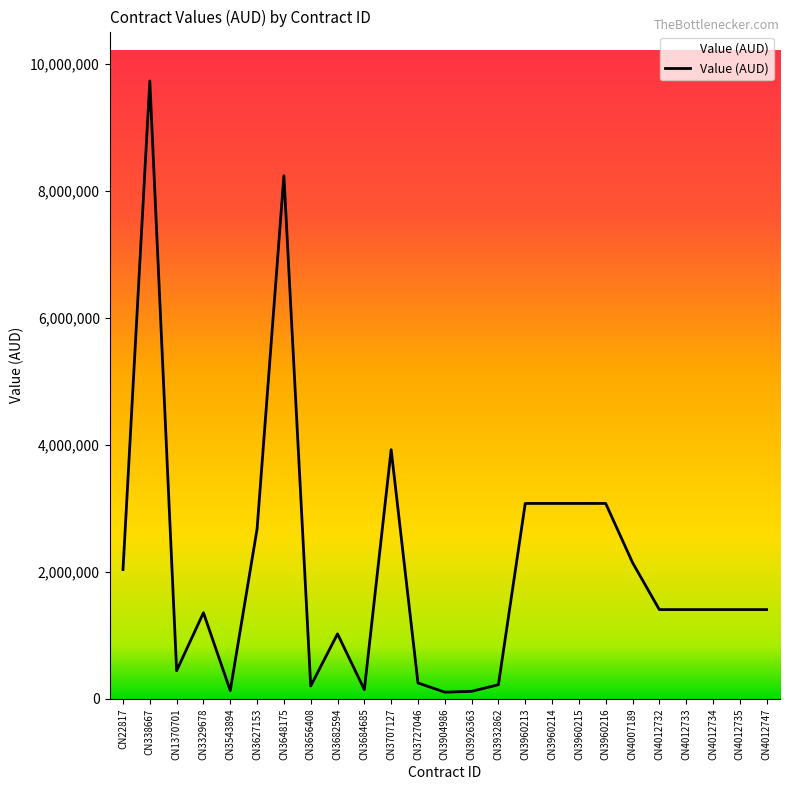

Is it true that the value at CN4012747 is 1408000.0?

True